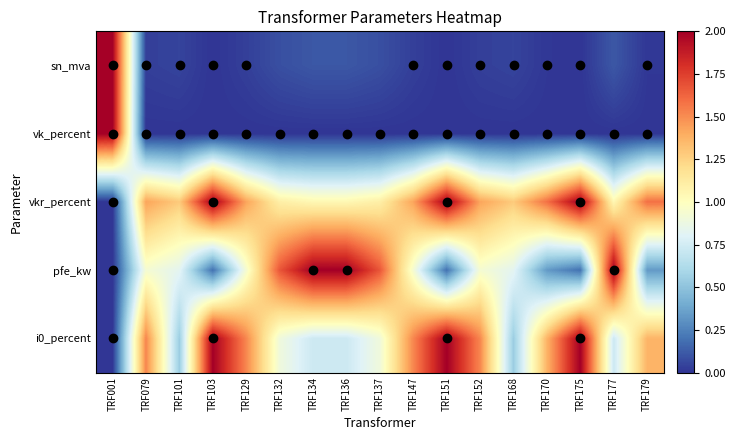

At how many categories does at least one series exceed 1?

17